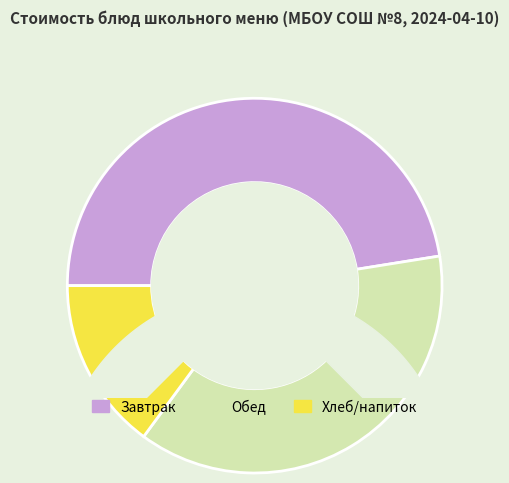

Which slice is the smallest?

хлеб